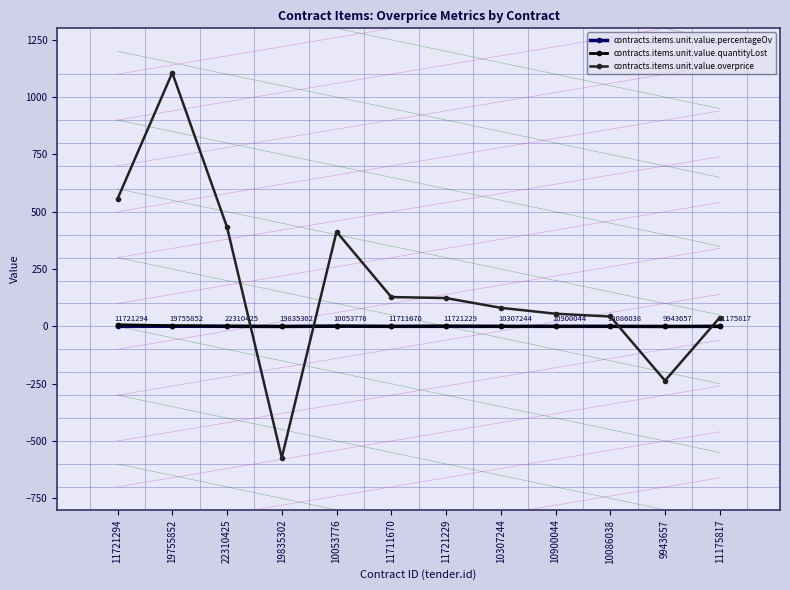

Which series has the largest range (max minus min)?

contracts.items.unit.value.overprice